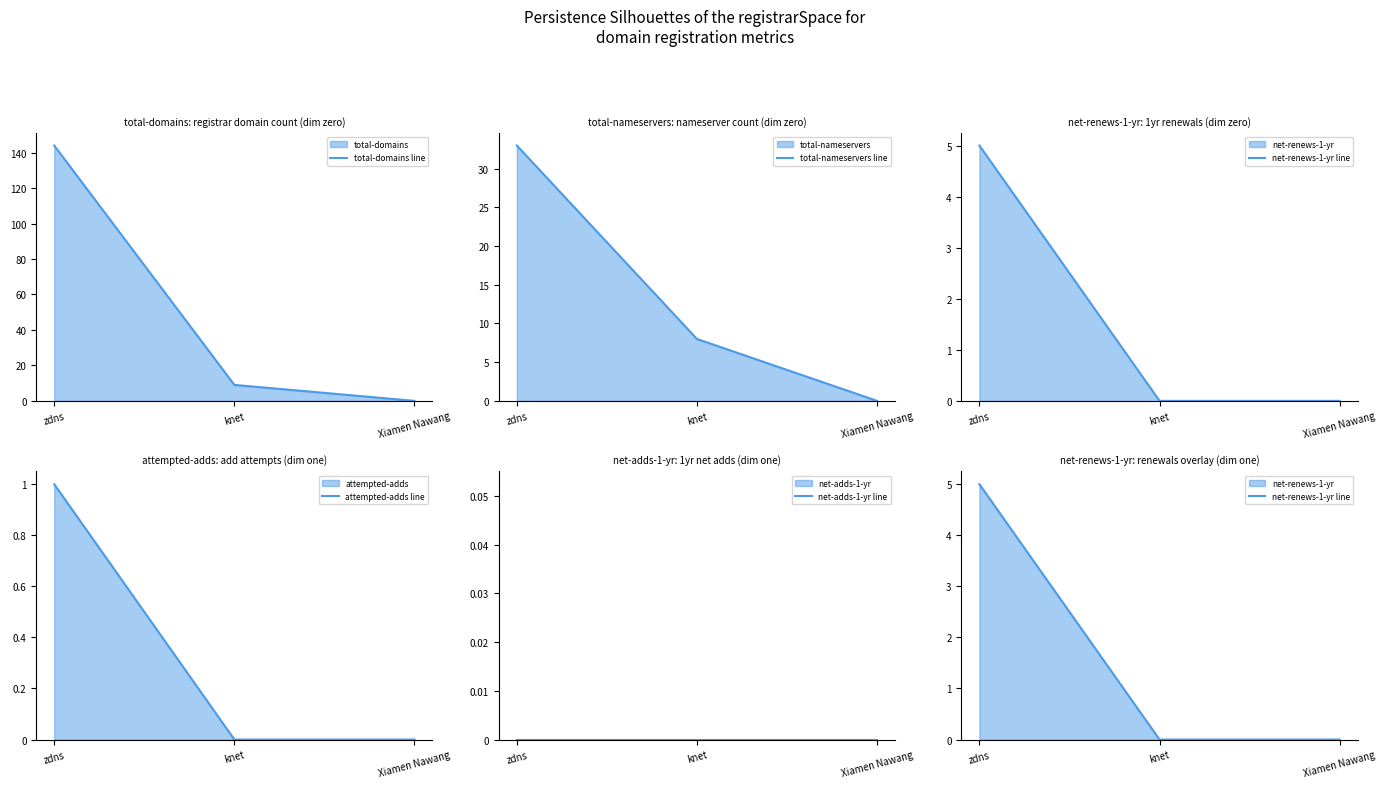

What is the sum of all attempted-adds line values?

1